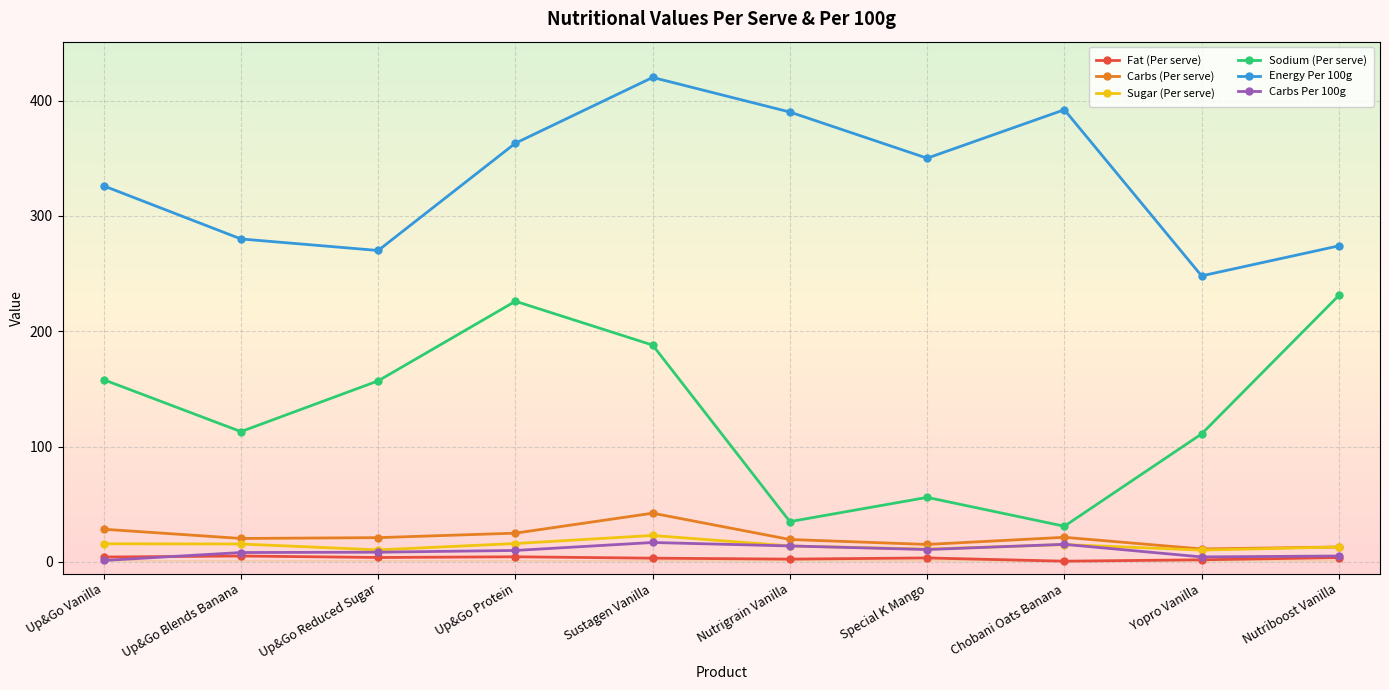

What is the lowest value of the Sodium (Per serve) series?

31.0